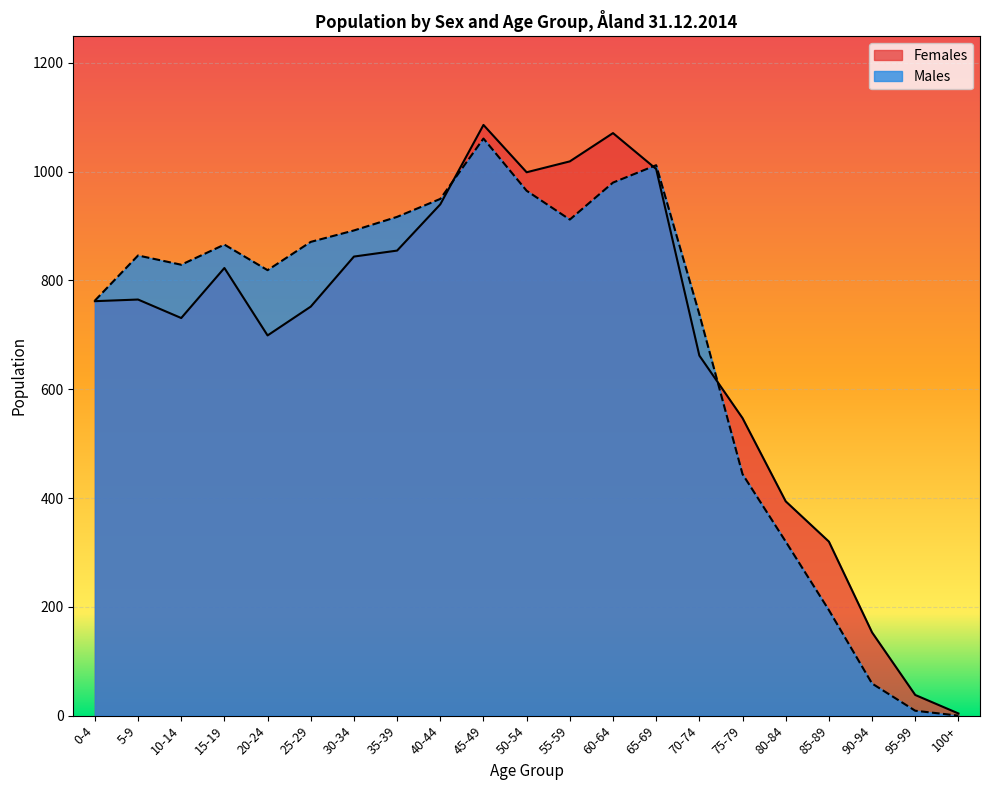

How many intersections are there between Females and Males?

3